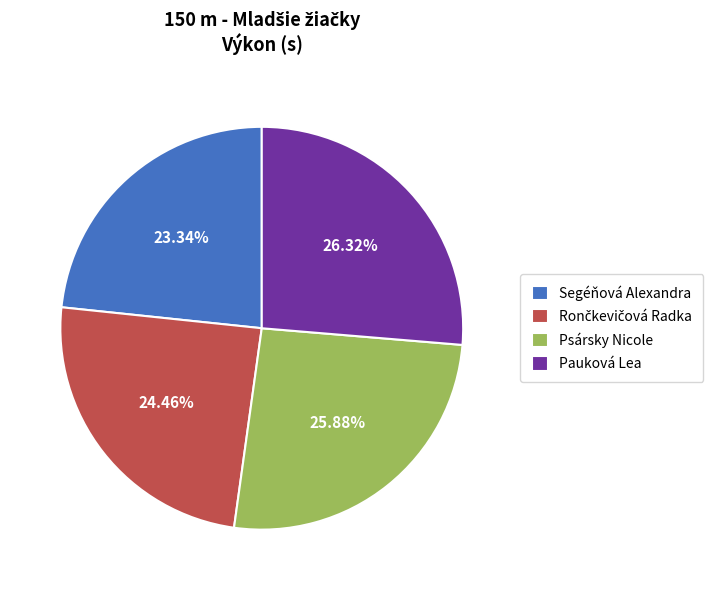

Is the sum of Pauková Lea and Psársky Nicole greater than half?

Yes